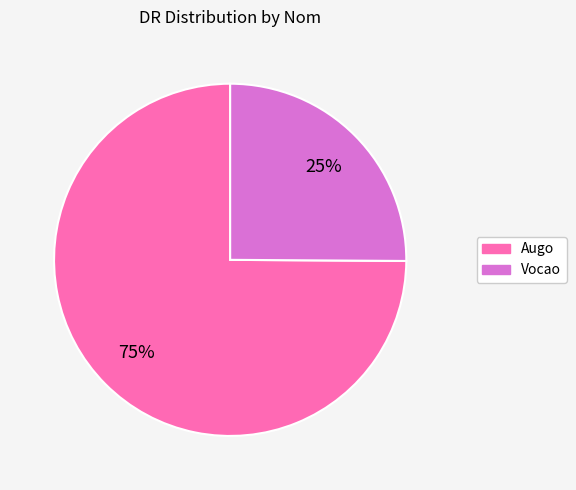

What percentage is the Vocao slice, to the nearest percent?

25%